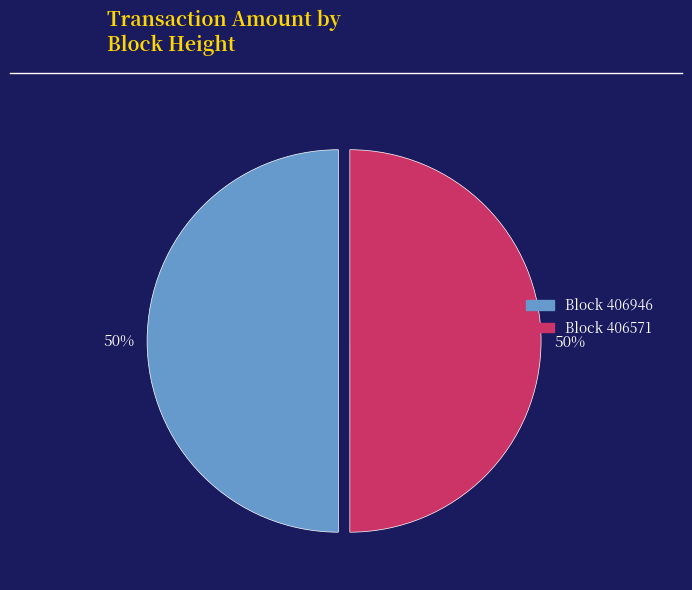

How many slices are in this pie chart?

2